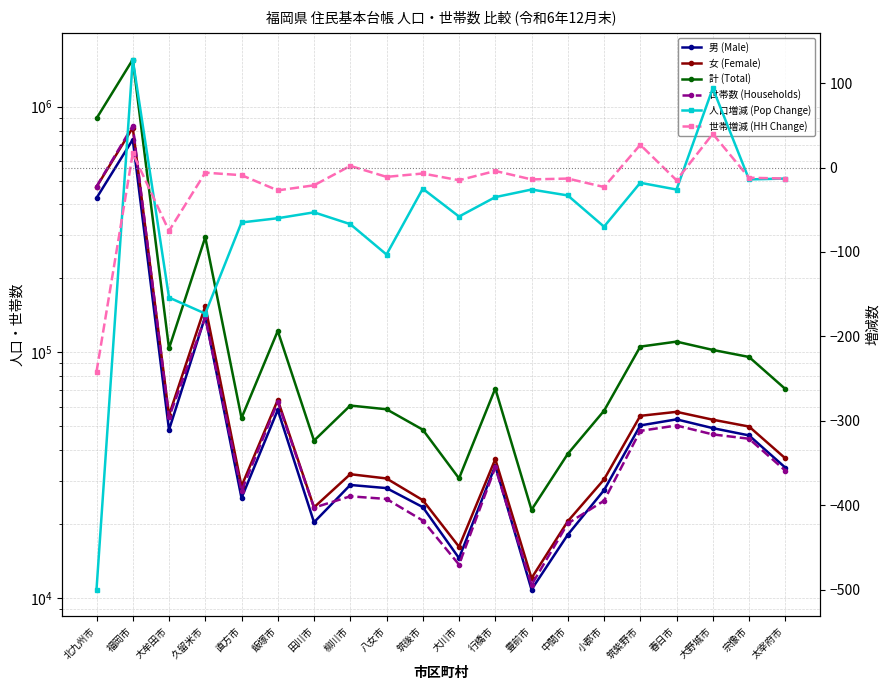

What is the value of the 女 (Female) point at the 19th from the left?

49815